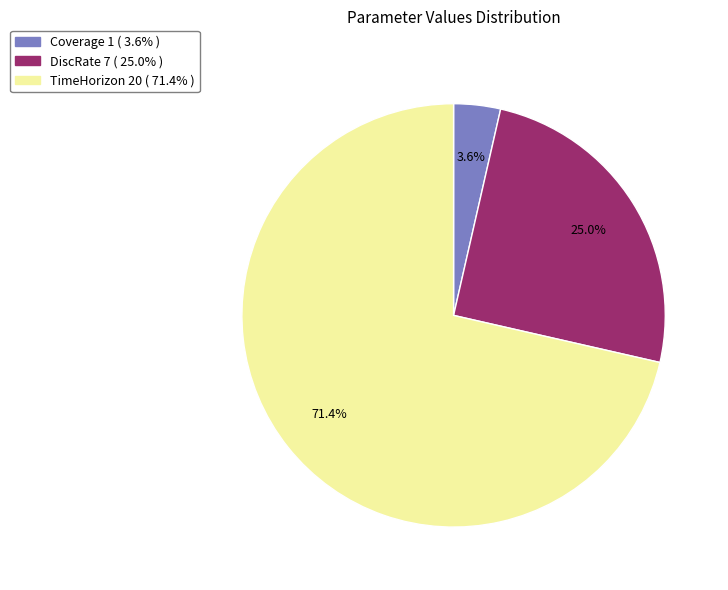

True or false: TimeHorizon accounts for 71% of the total.

True